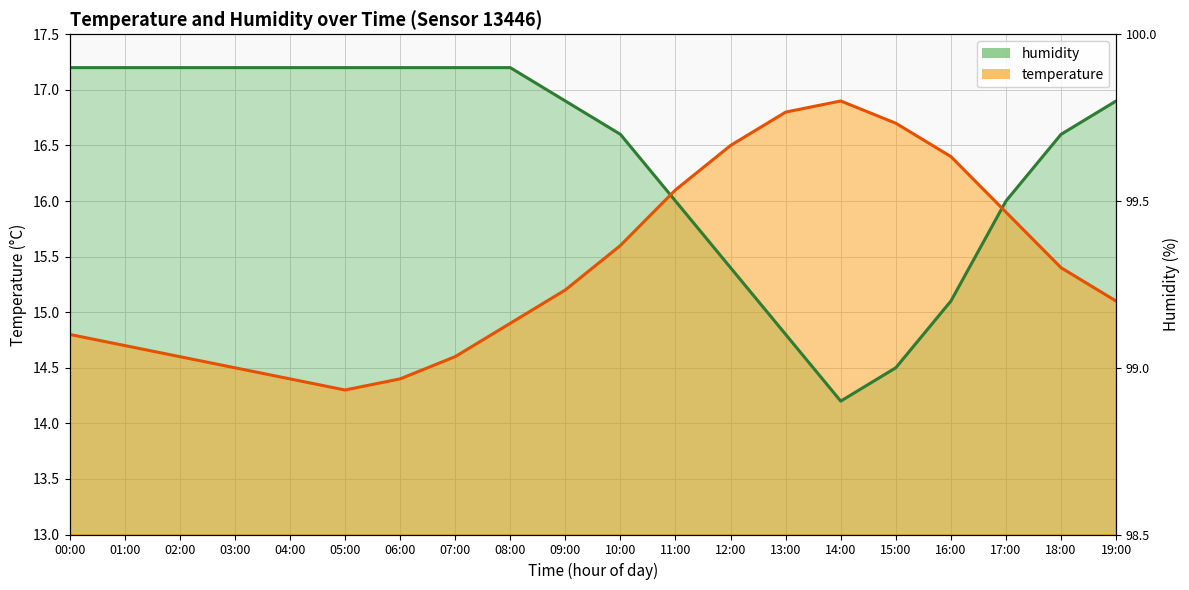

How many interior local valleys does the temperature (line) series have?

1